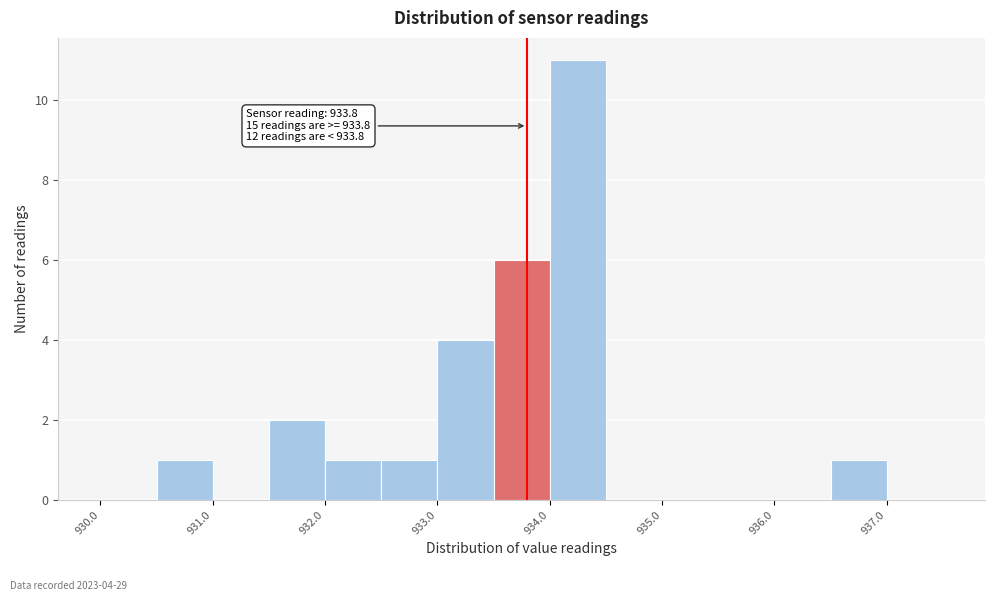

Over which range of the x-axis is the bar tallest?

934.0 to 934.5